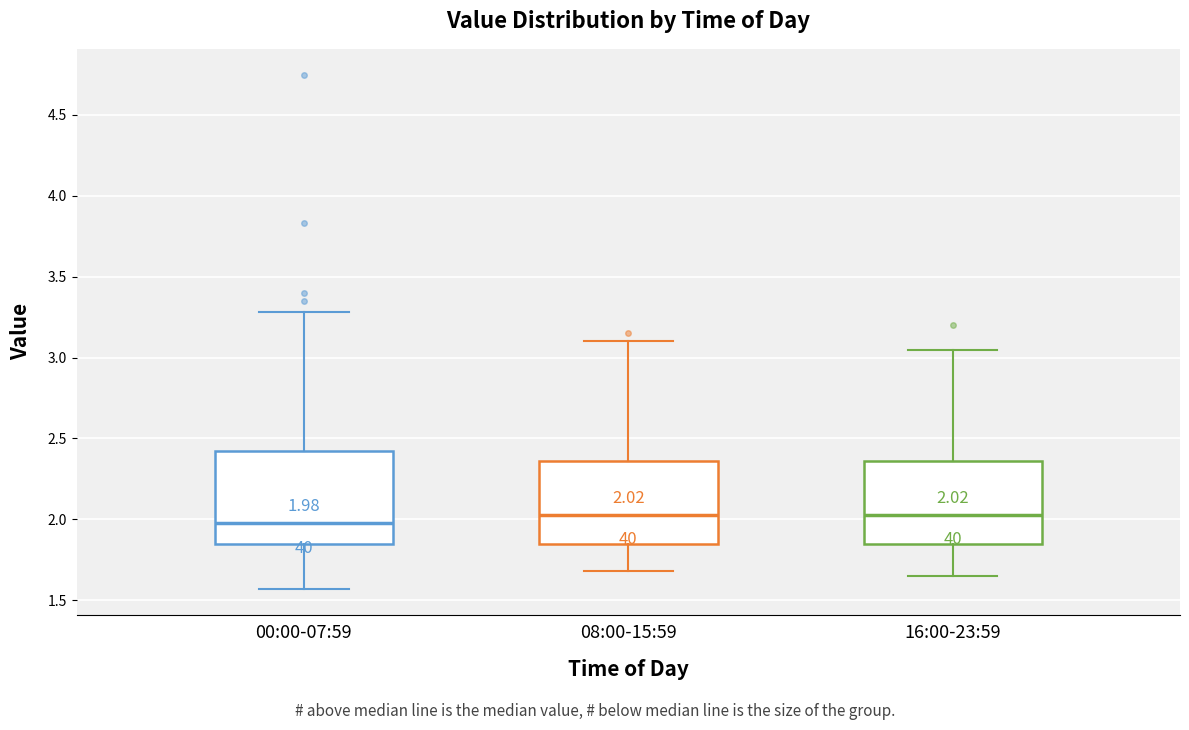

Comparing the boxes themselves (not the whiskers), which one is the tallest?

00:00-07:59